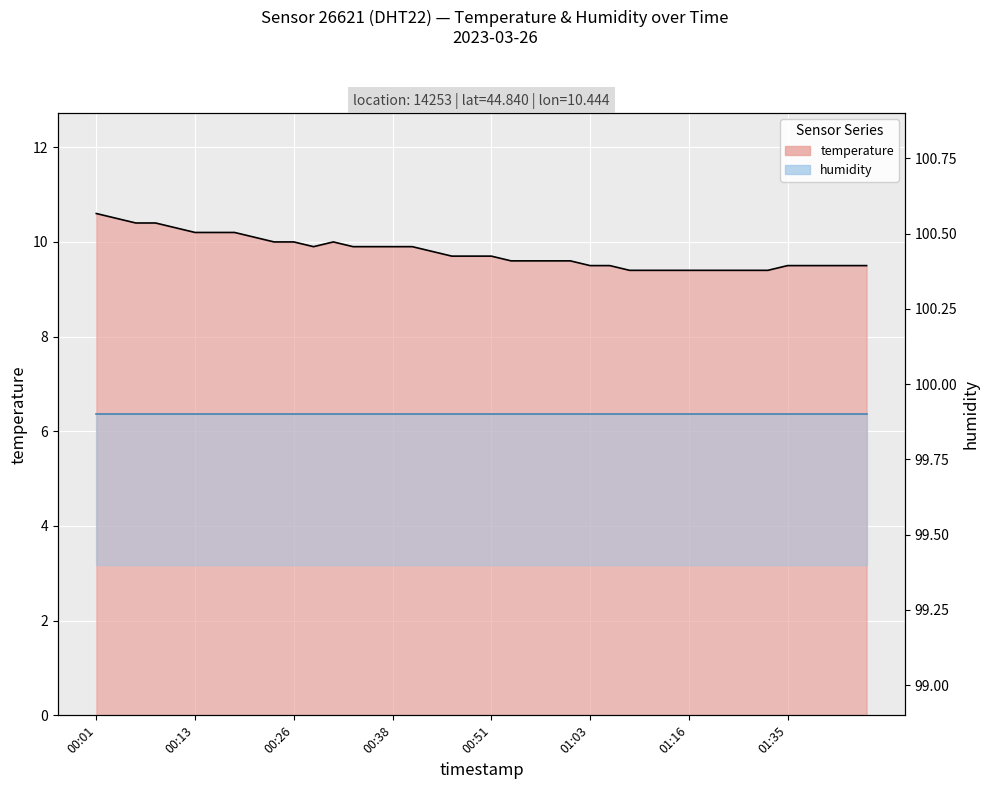

How many interior local peaks (higher than both neighbors) does the data have?

1